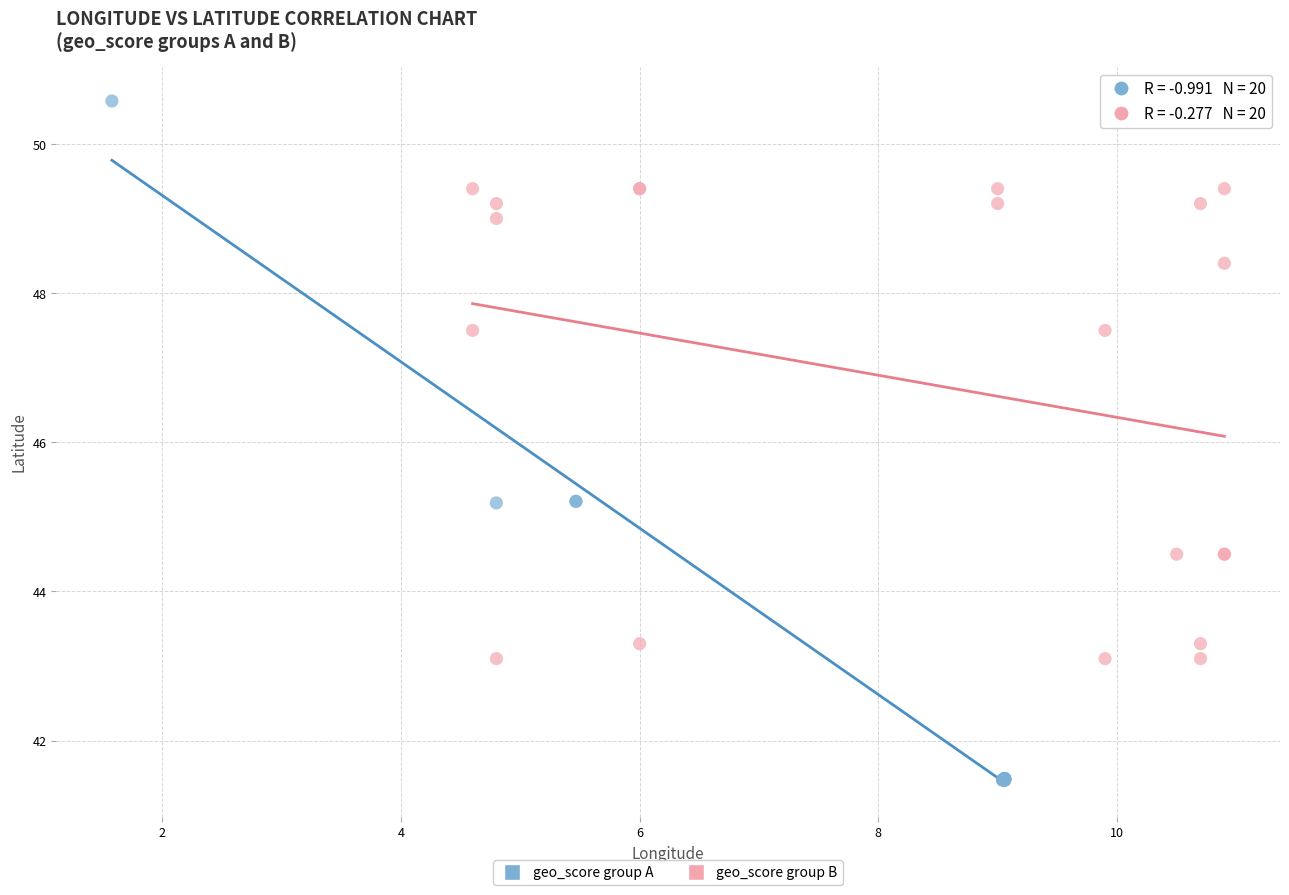

Which series reaches the maximum Y coordinate?

geo_score group A